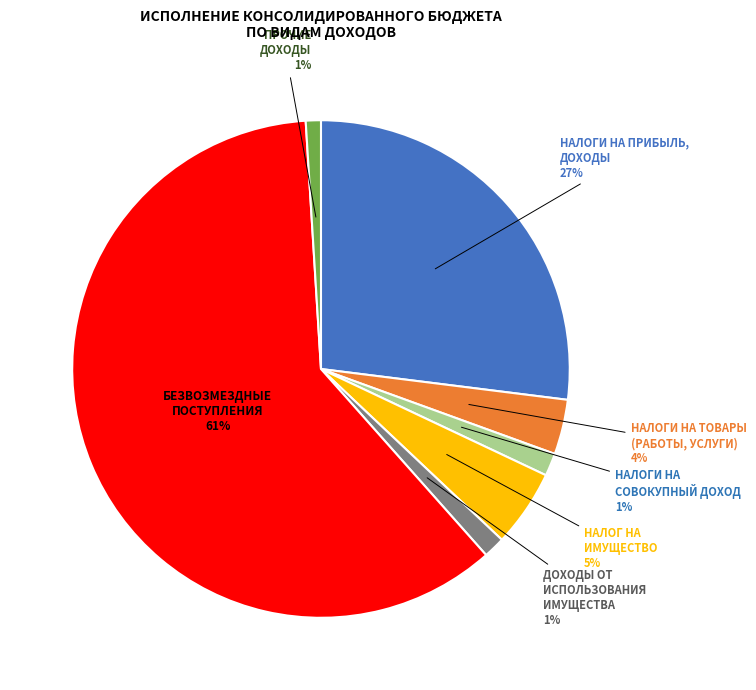

To the nearest percent, what percentage of the pie is НАЛОГИ НА ТОВАРЫ (РАБОТЫ, УСЛУГИ)?

4%